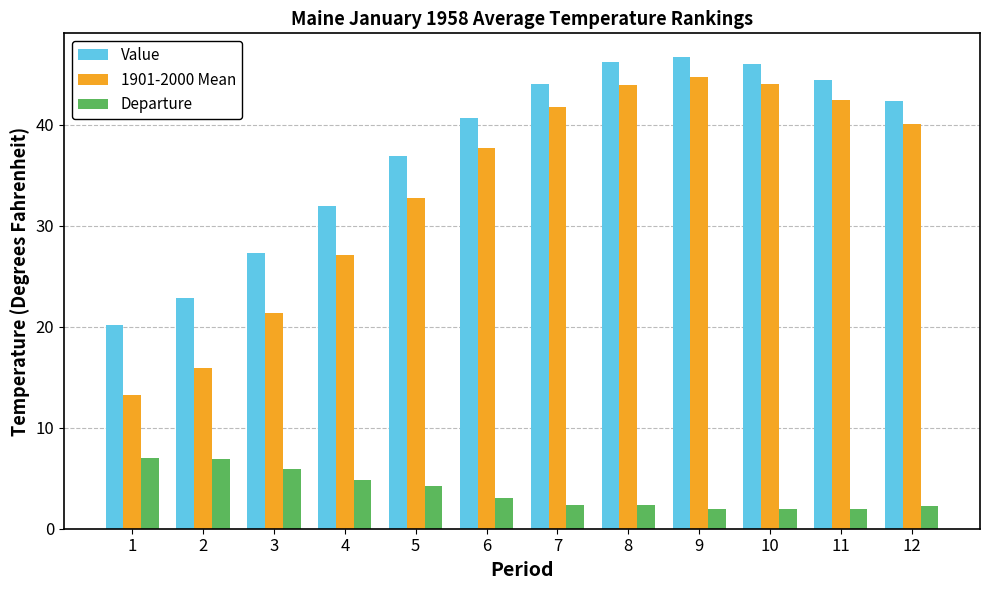

What is the difference between the 1901-2000 Mean values at 10 and 7?

2.3